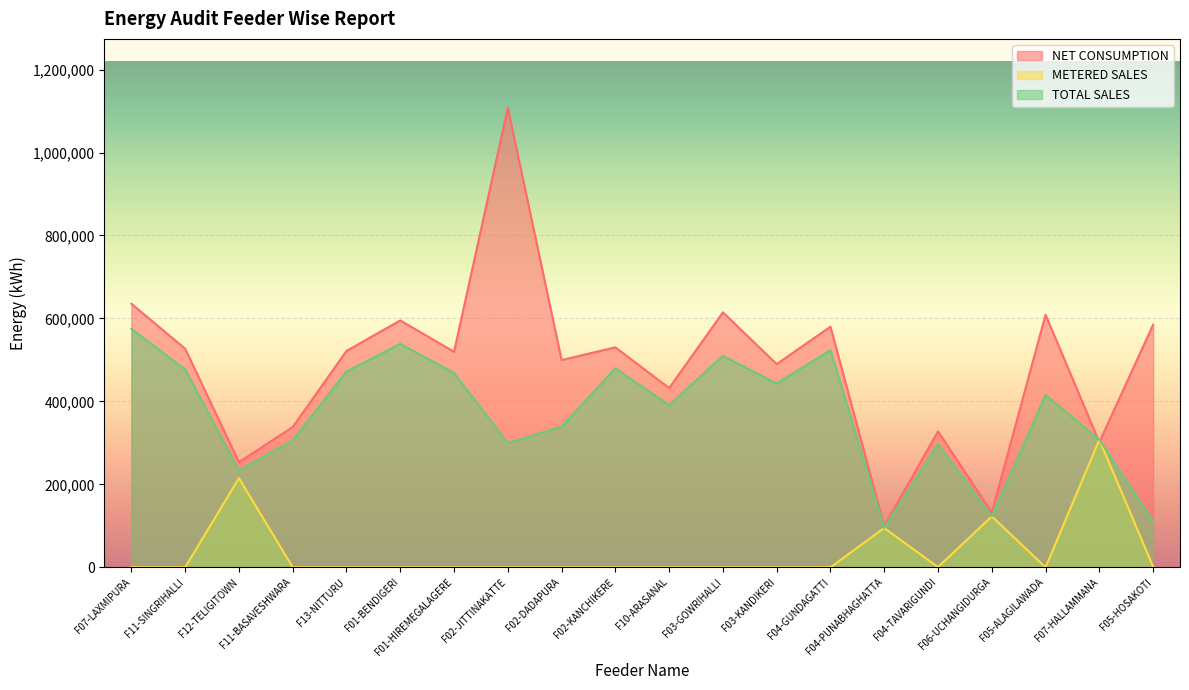

How many lines are shown in the chart?

3